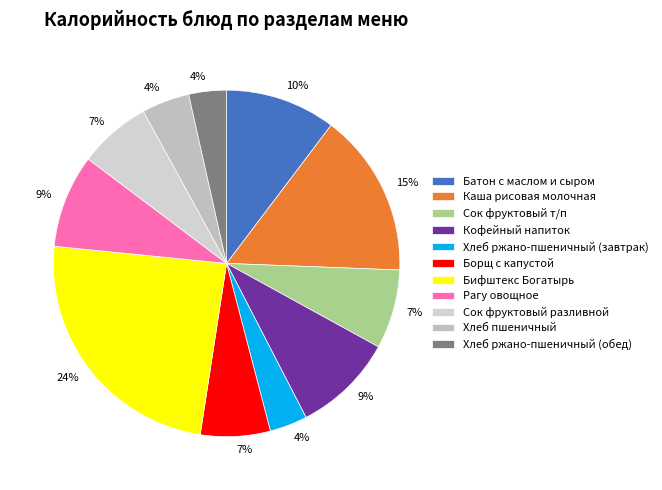

True or false: Батон с маслом и сыром accounts for 1% of the total.

False